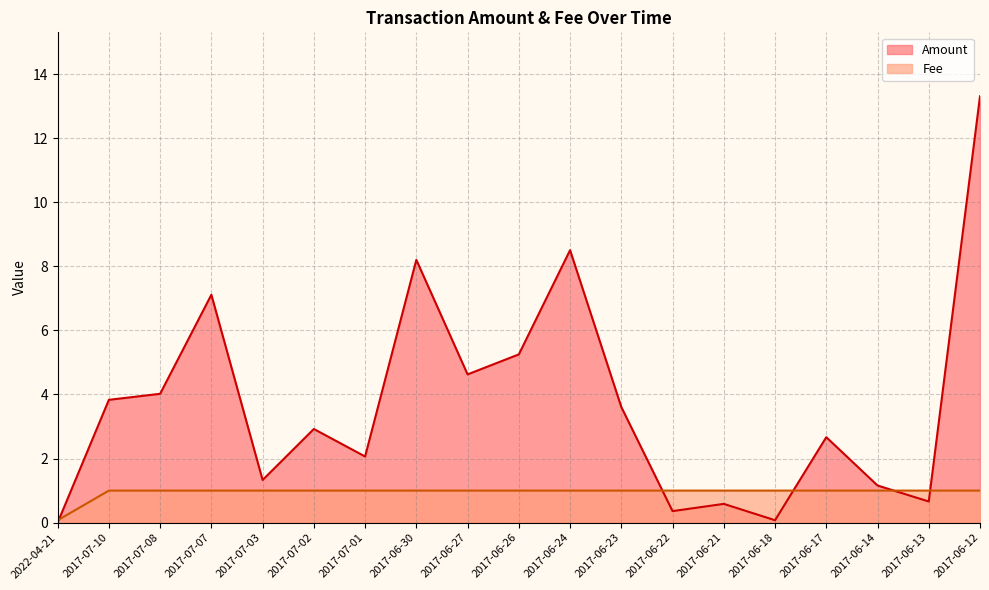

What is the label of the 9th point from the left?

2017-06-27